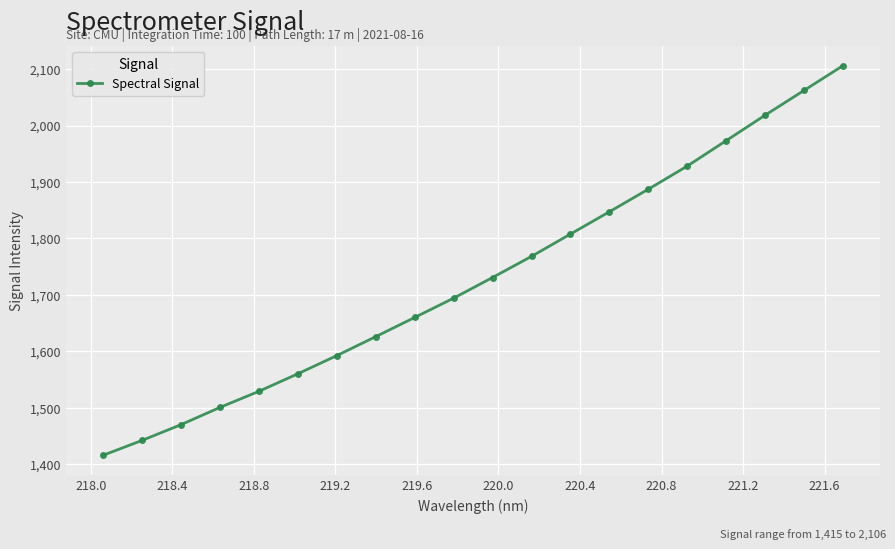

What is the sum of all values?

34618.5